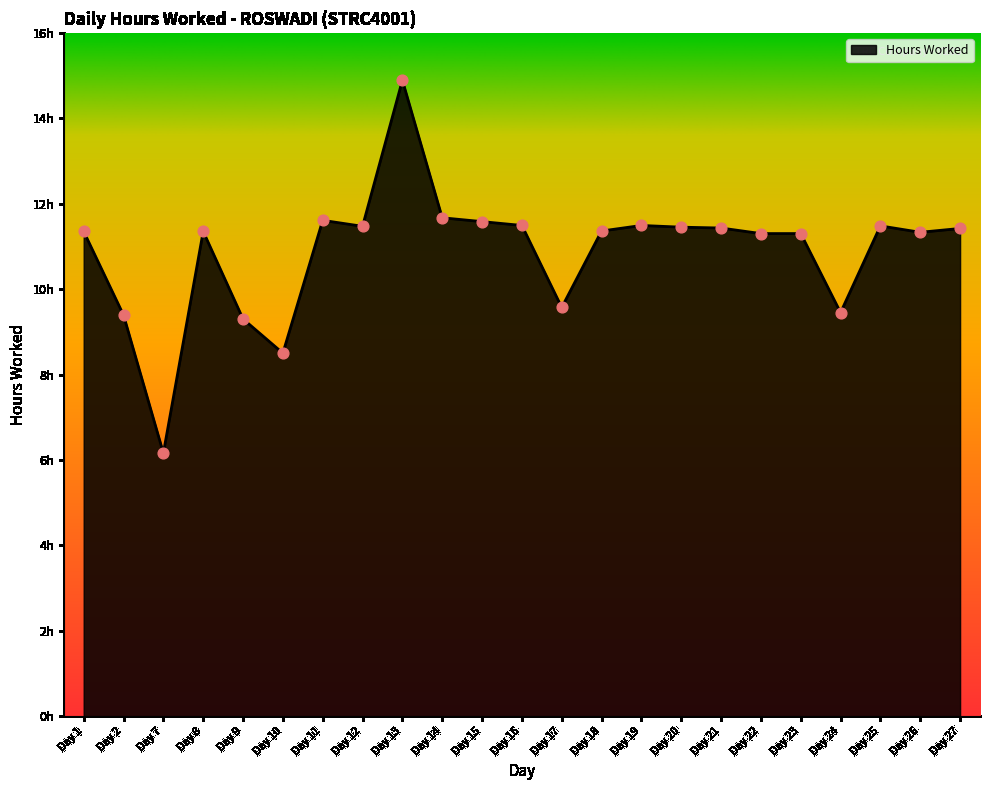

What is the change in value from Day 7 to Day 12?

+5.3